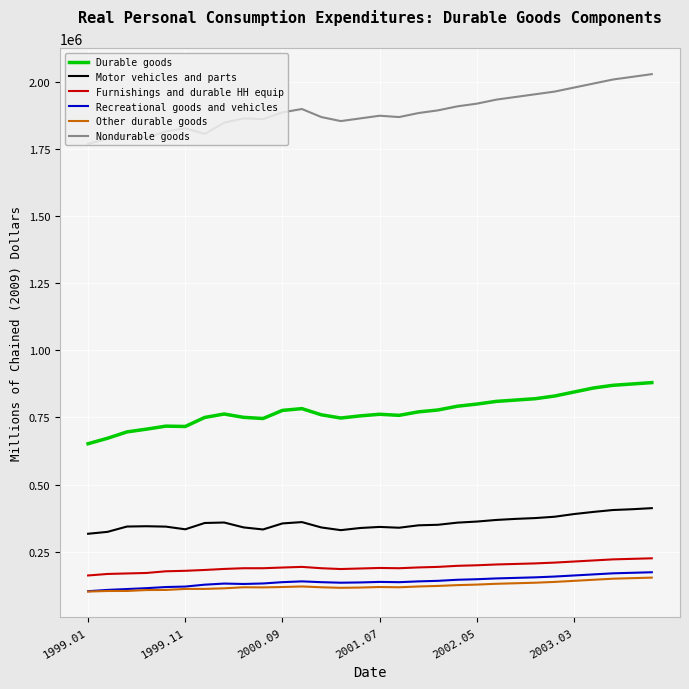

What is the greatest value displayed?

2030000